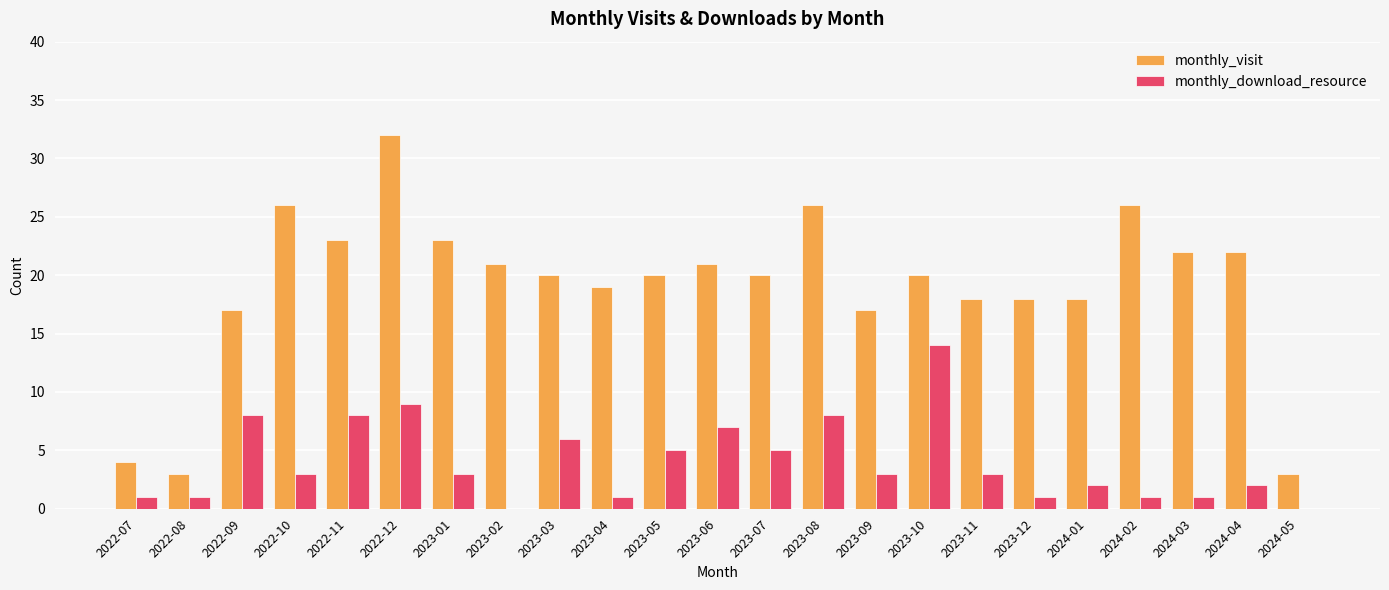

Reading left to right, what are all the values shown in this chart?

monthly_visit: 4	3	17	26	23	32	23	21	20	19	20	21	20	26	17	20	18	18	18	26	22	22	3
monthly_download_resource: 1	1	8	3	8	9	3	0	6	1	5	7	5	8	3	14	3	1	2	1	1	2	0